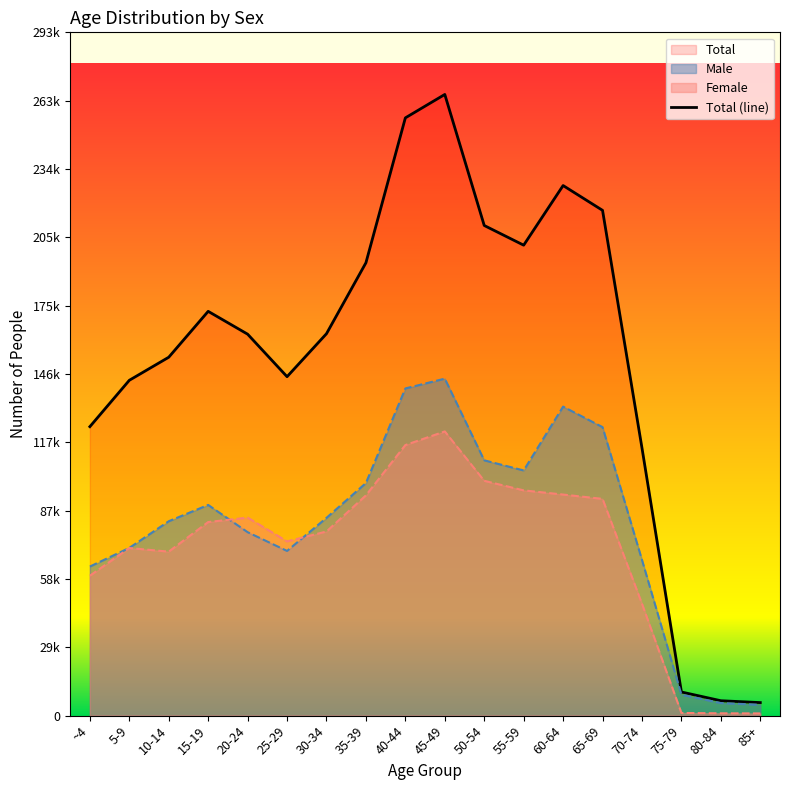

At which label does the data first exceed 163950?

15-19